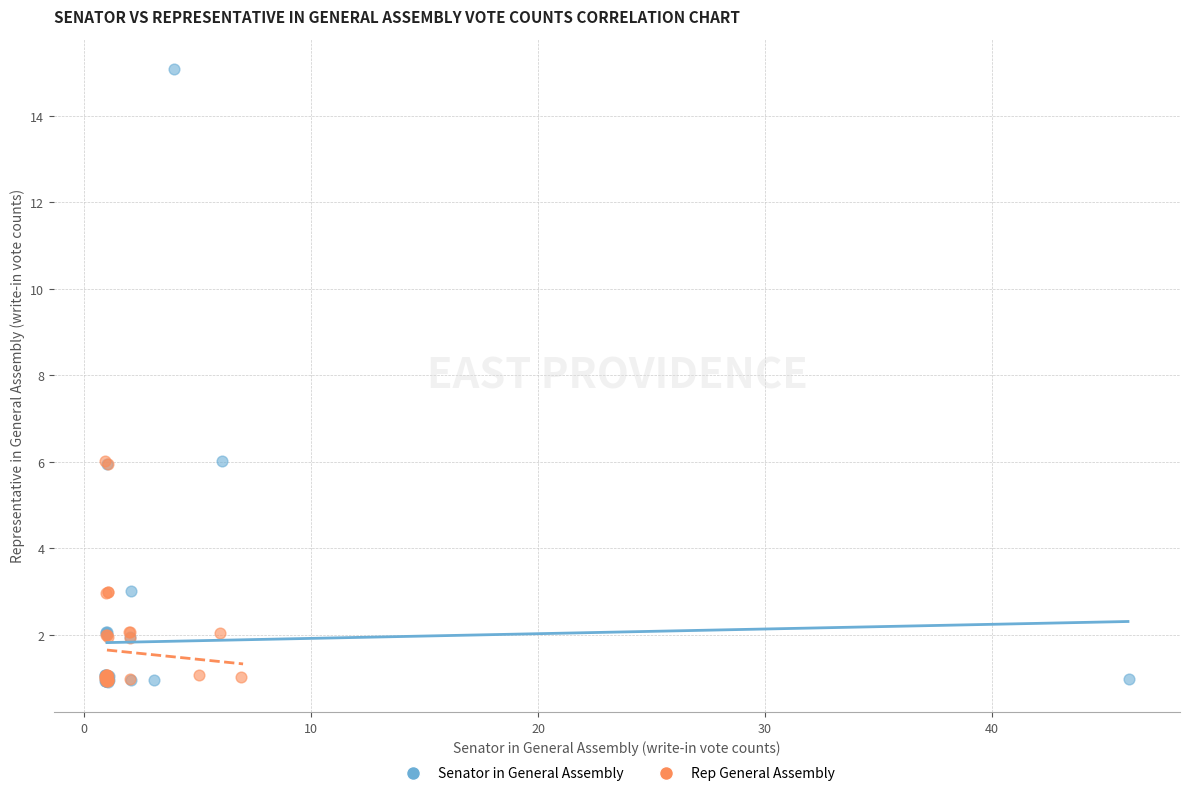

Which series reaches the maximum Y coordinate?

Senator in General Assembly